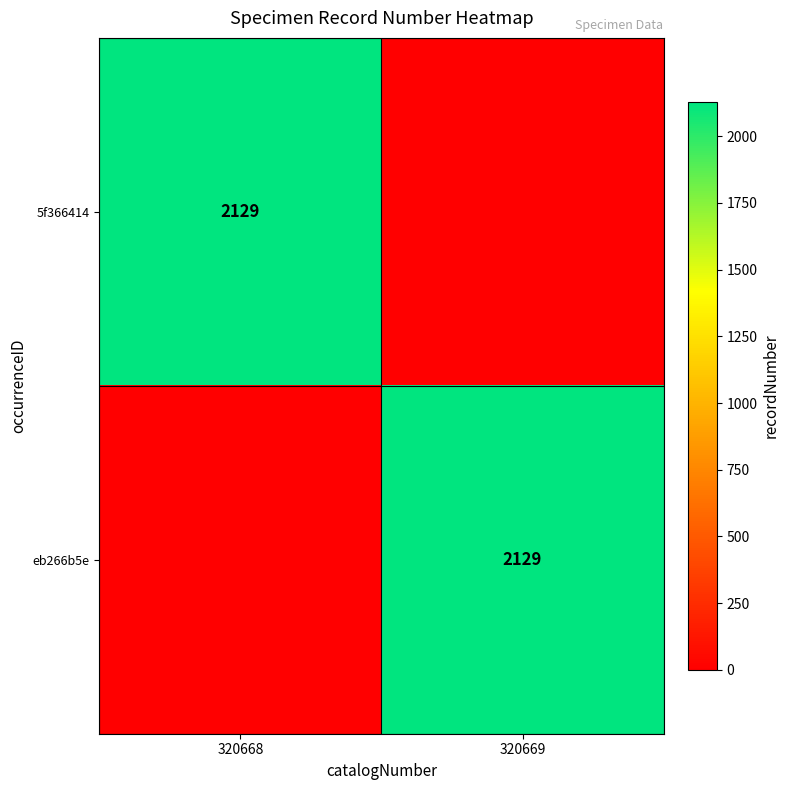

The eb266b5e series shows 2129 at 320669. True or false?

True